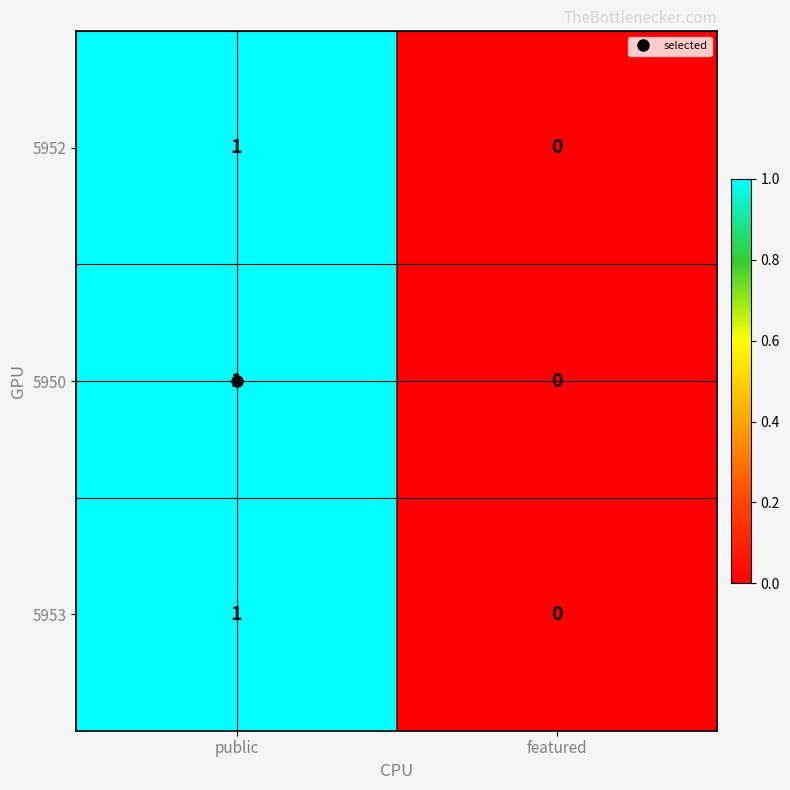

Count the number of data series in this chart.

3